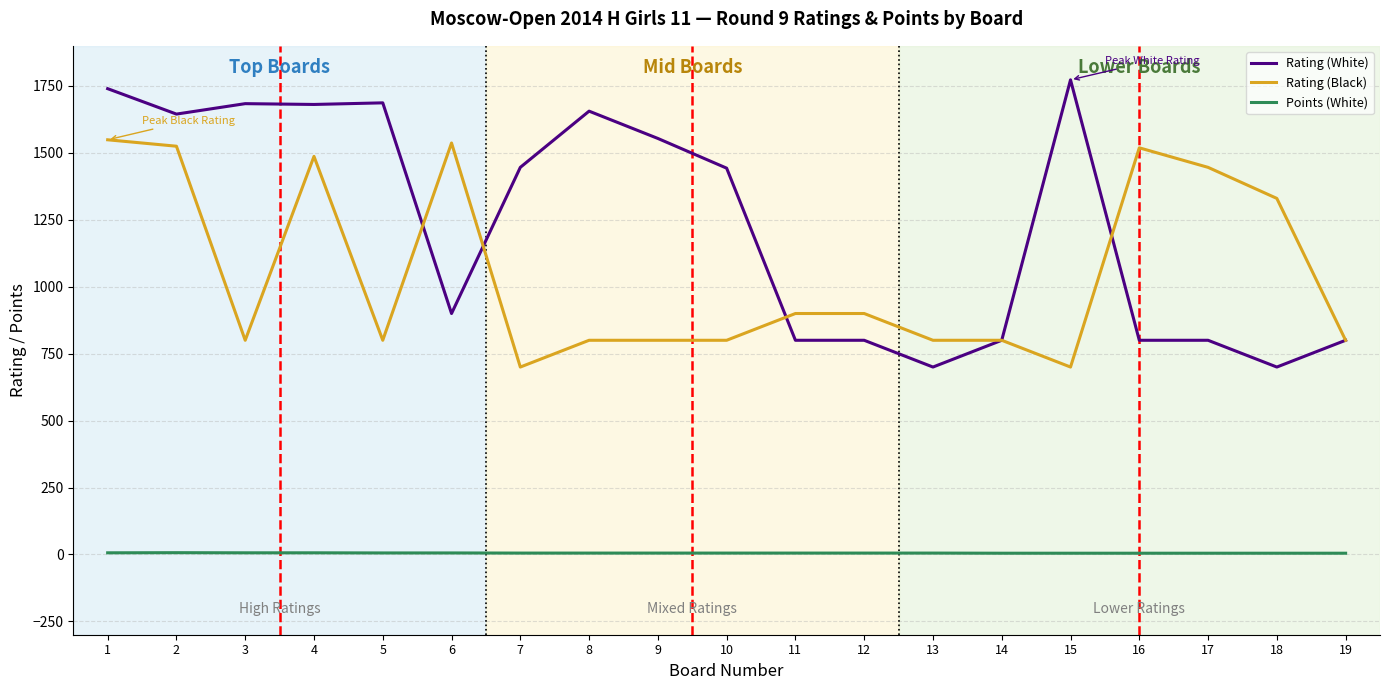

True or false: Rating (Black) and Points (White) intersect in this chart.

False